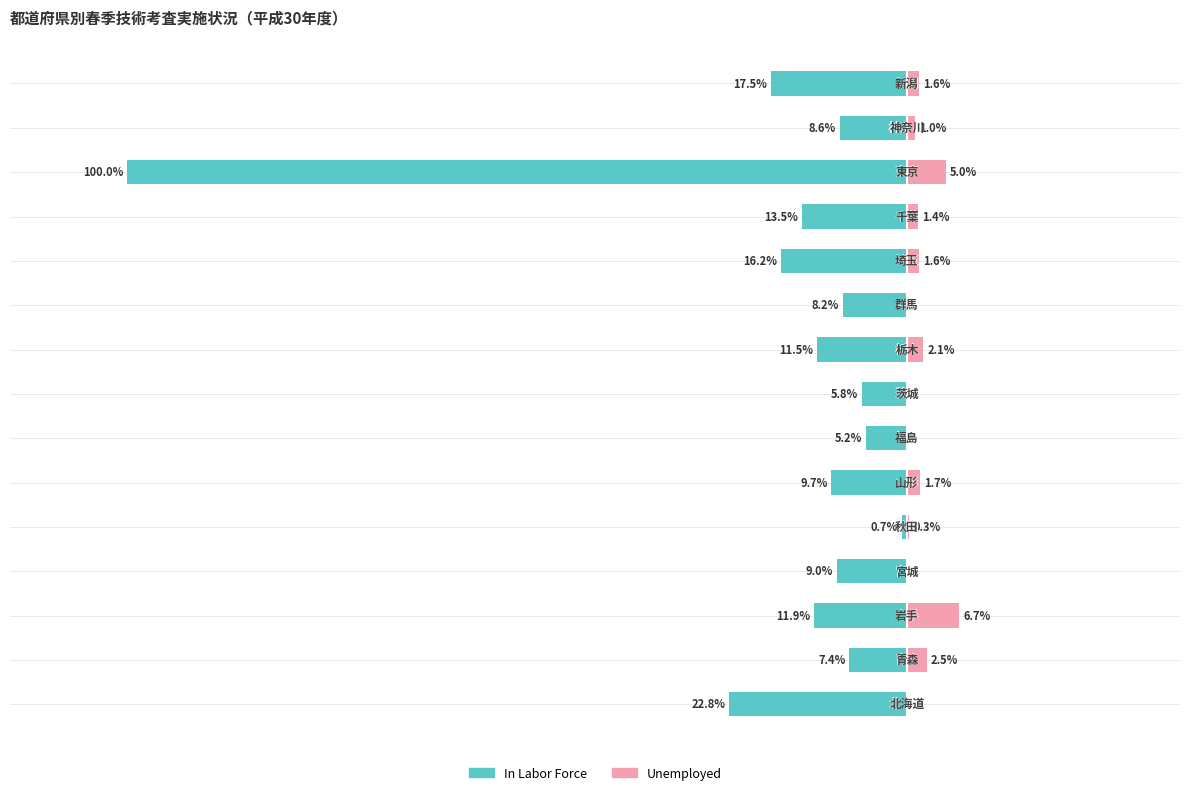

True or false: In Labor Force has a value of -7.2 at 8.

False